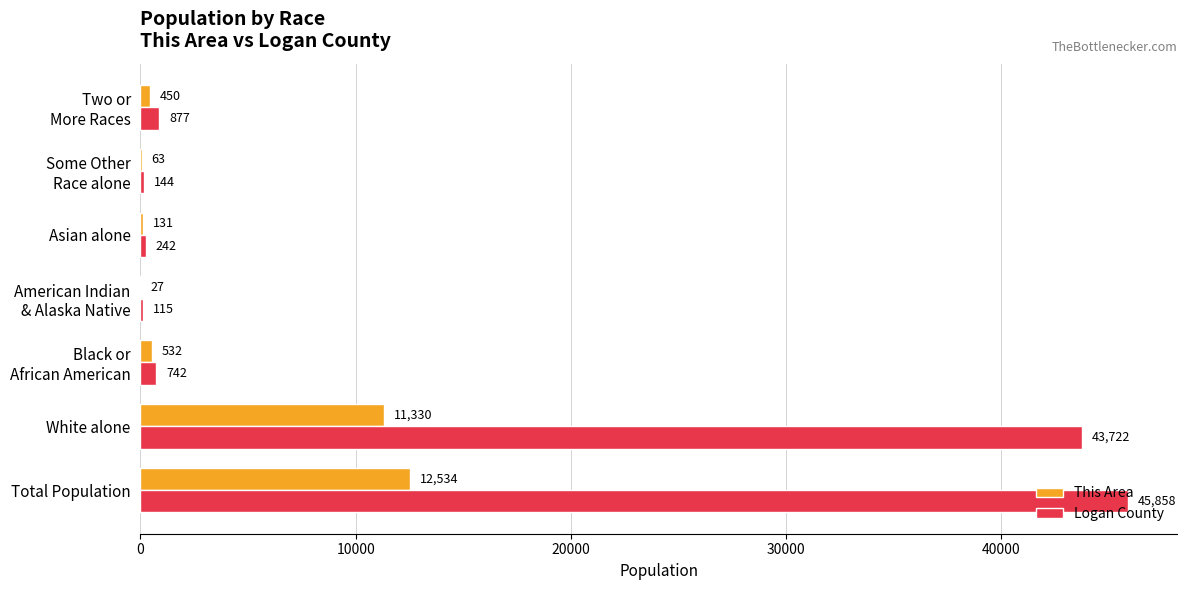

The This Area series shows 6341 at Total Population. True or false?

False